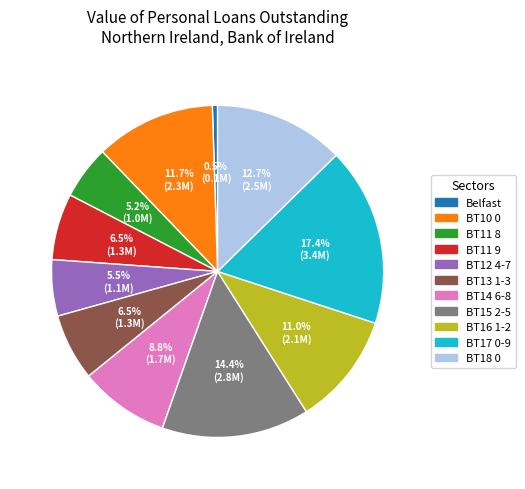

Which slice is the smallest?

Belfast